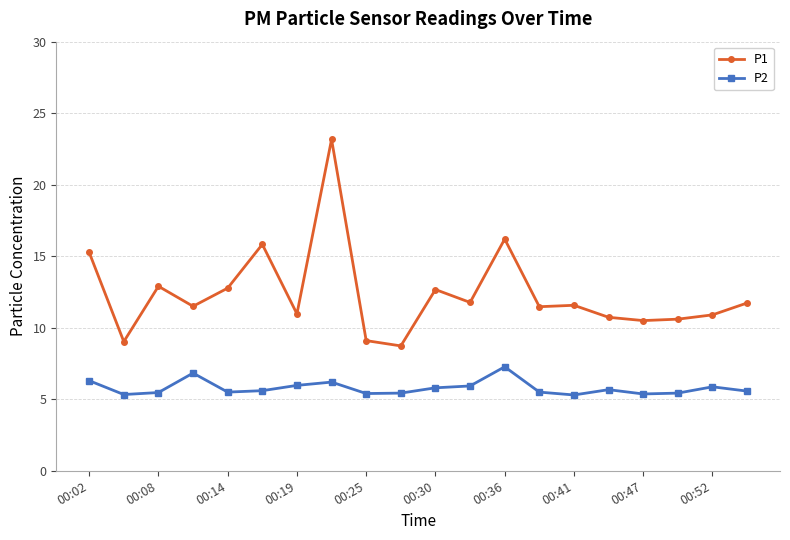

At how many categories does at least one series exceed 7?

20